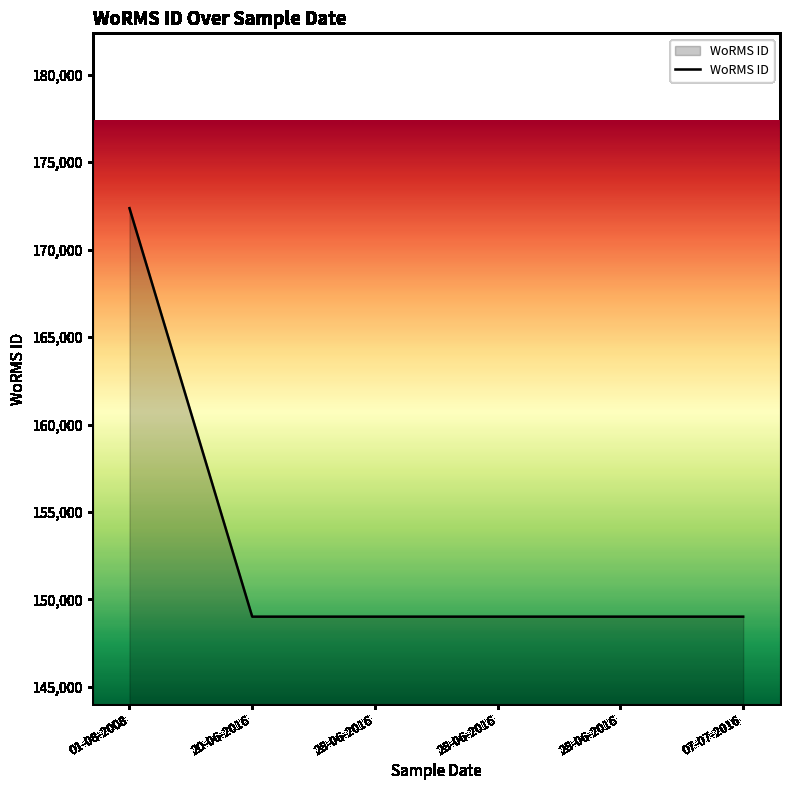

Count the number of data series in this chart.

1